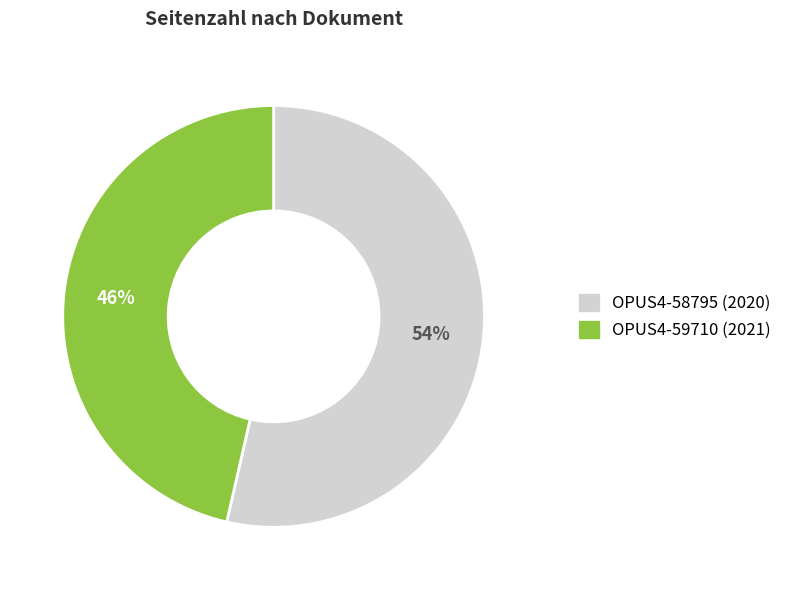

To the nearest percent, what is the average slice percentage?

50%